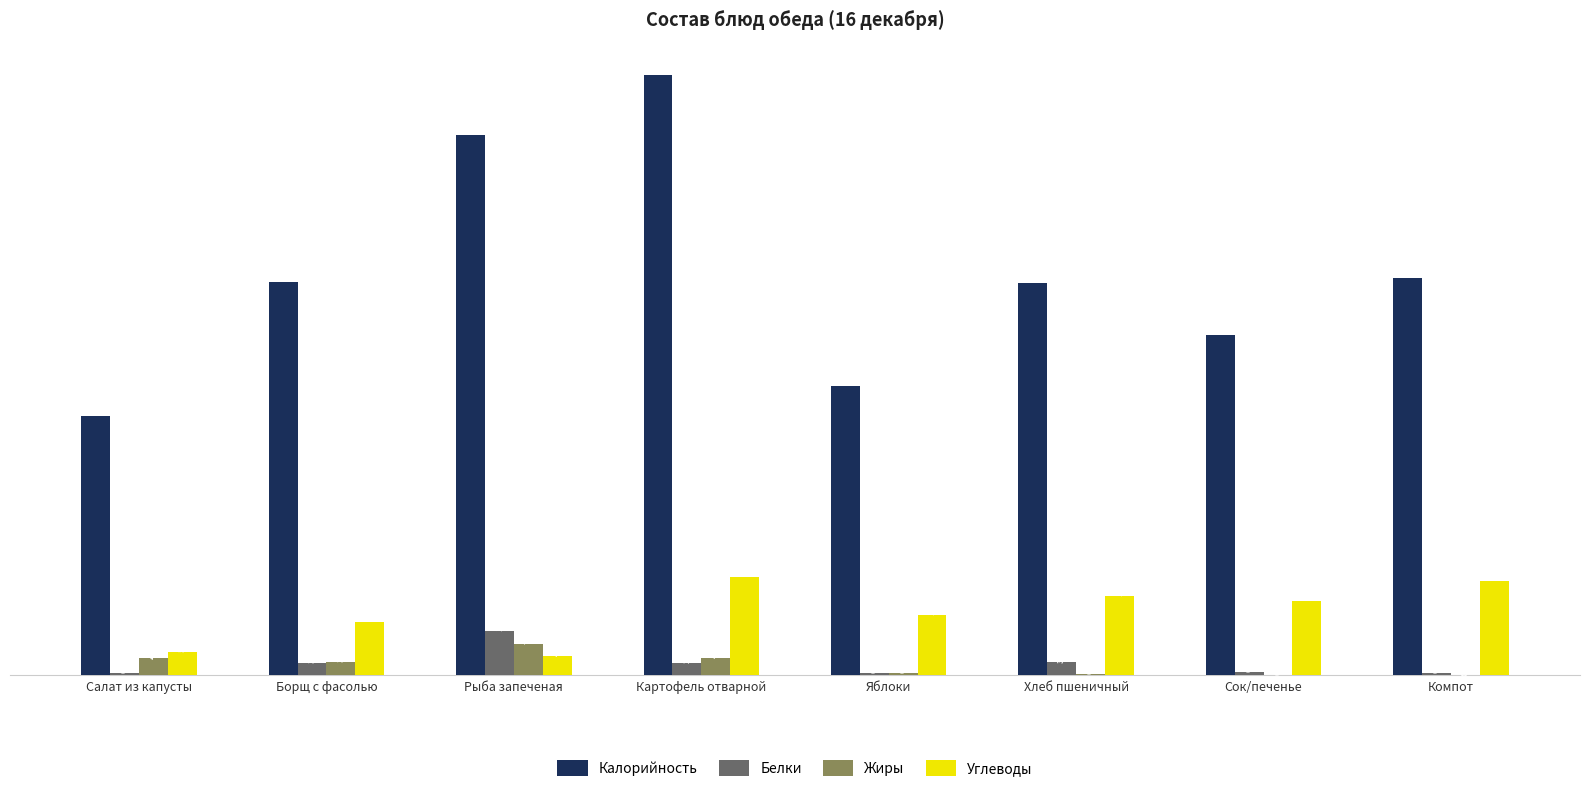

At which label does Жиры first exceed 3?

Салат из капусты